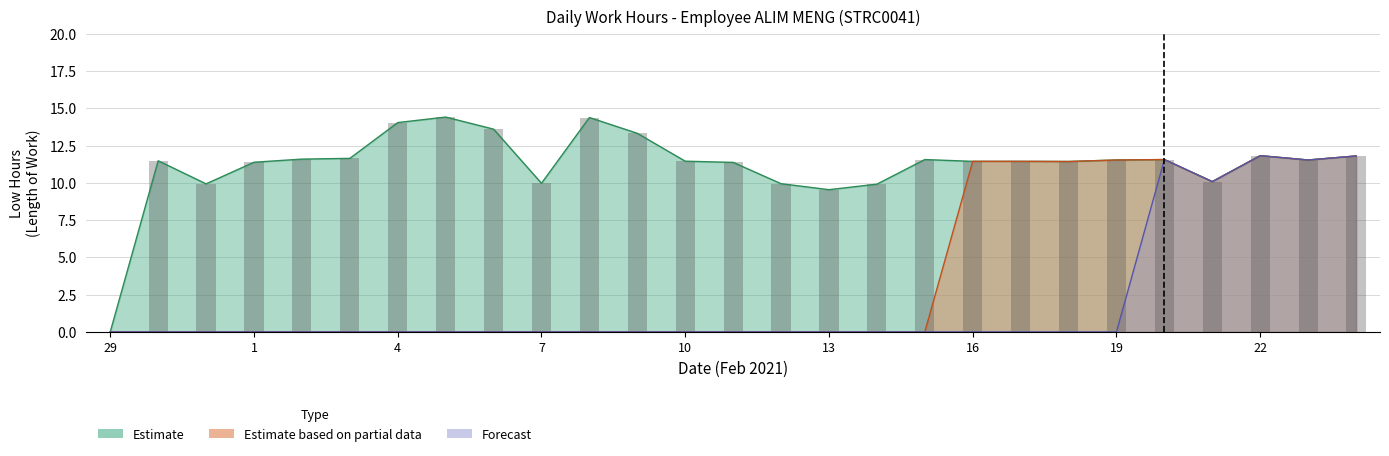

How many categories are shown in the chart?

27